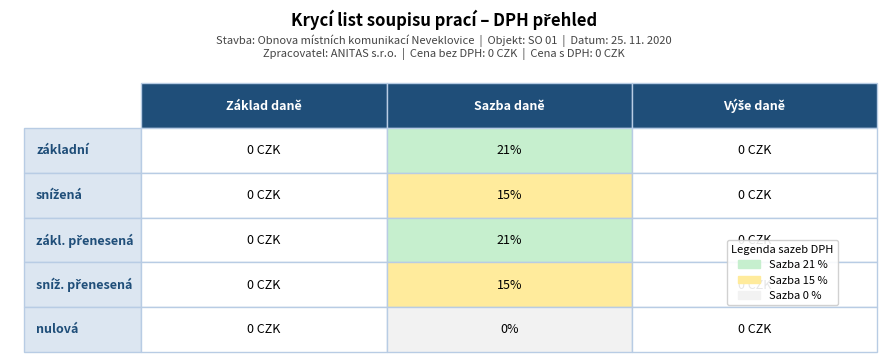

What is the difference between the highest and lowest values at 1?

0.2